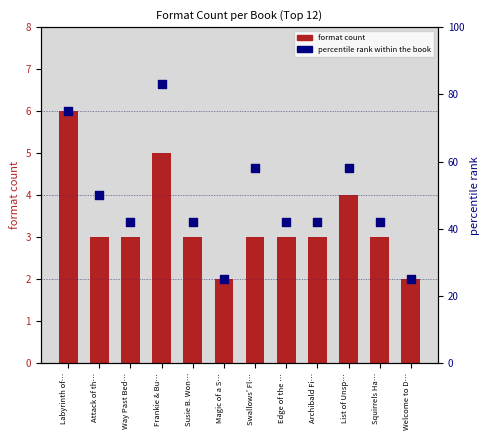

Is the value of percentile rank within the book at List of Unsp… greater than the value of format count at Swallows' Fl…?

Yes